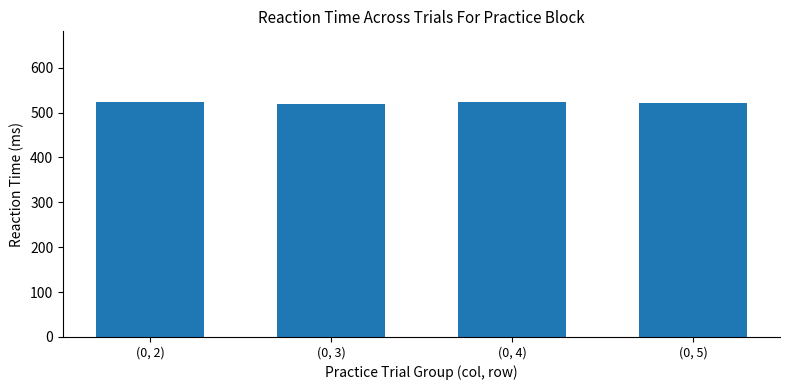

What is the difference between the maximum and second lowest values?

3.5